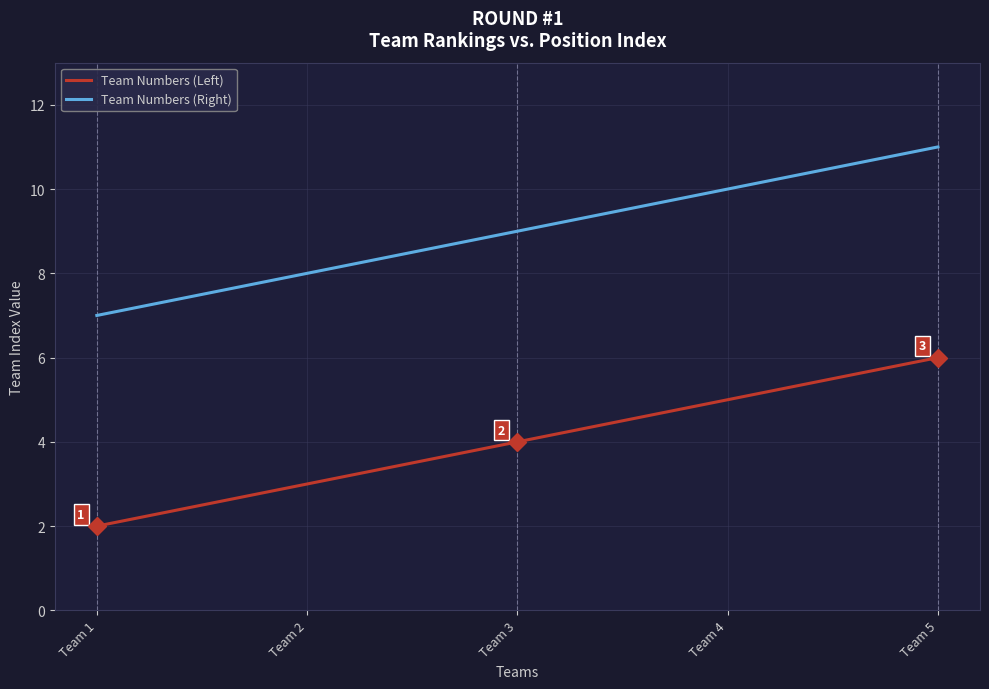

At which category is the sum across all series the highest?

Team 5